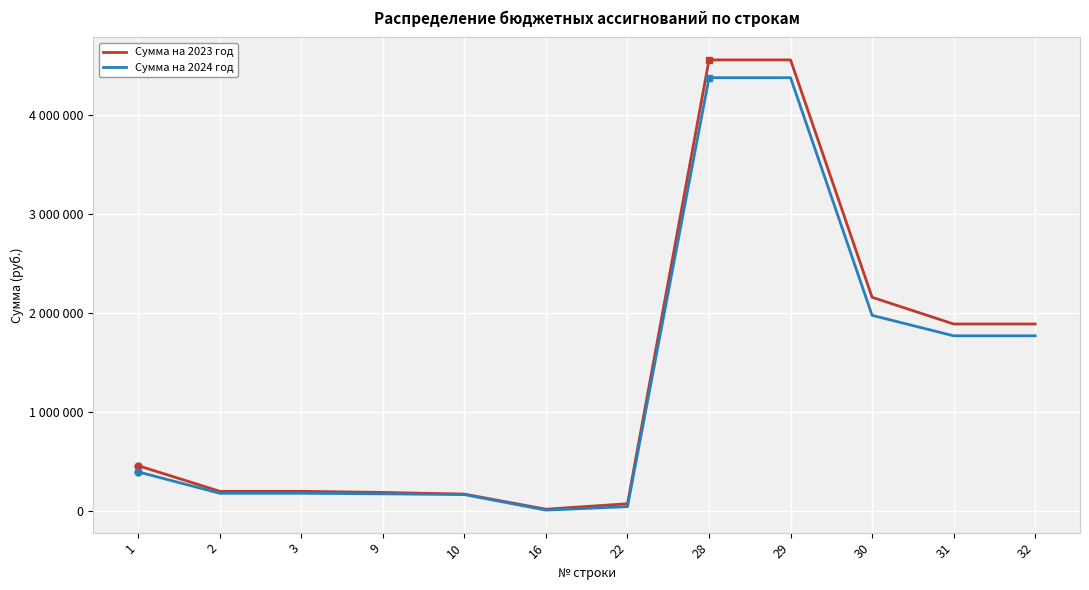

True or false: Сумма на 2023 год and Сумма на 2024 год intersect in this chart.

False